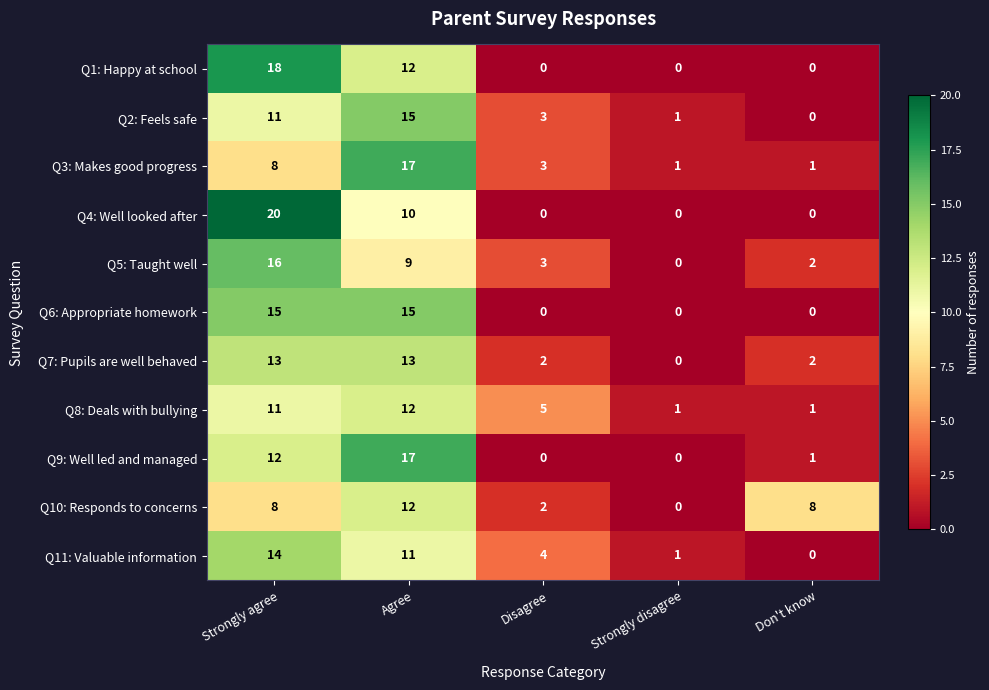

Which series changed the most between Agree and Strongly disagree?

Q9: Well led and managed